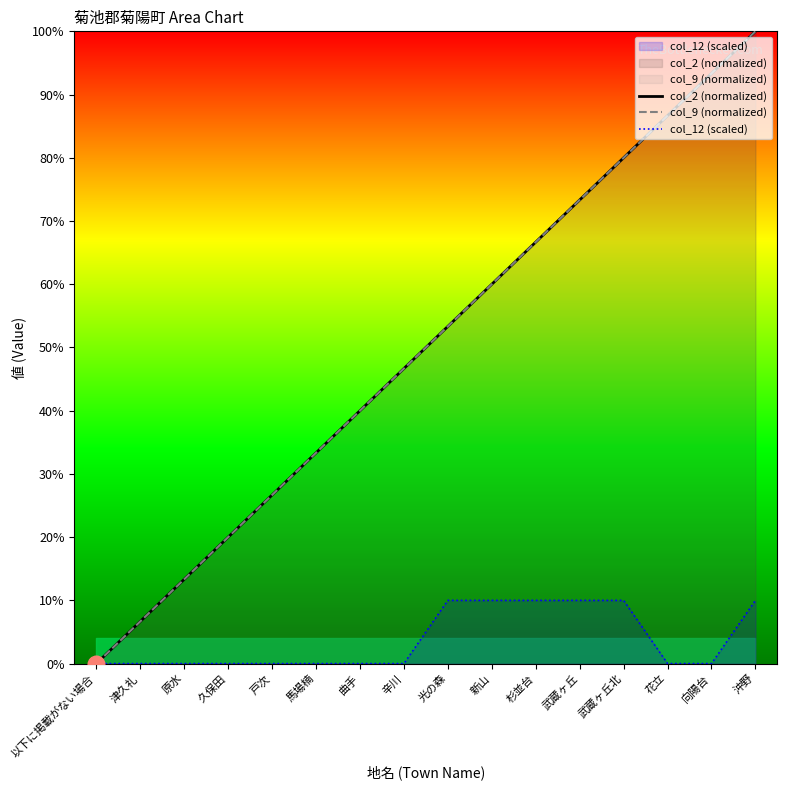

What is the sum of all col_9 (normalized) values?

800.0